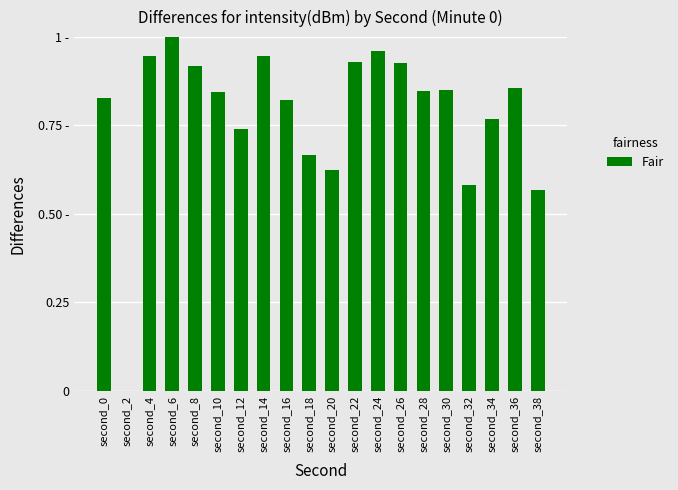

Reading right to left, what are all the values shown in this chart?

second_38=0.6	second_36=0.9	second_34=0.8	second_32=0.6	second_30=0.9	second_28=0.8	second_26=0.9	second_24=1.0	second_22=0.9	second_20=0.6	second_18=0.7	second_16=0.8	second_14=0.9	second_12=0.7	second_10=0.8	second_8=0.9	second_6=1.0	second_4=0.9	second_2=0.0	second_0=0.8